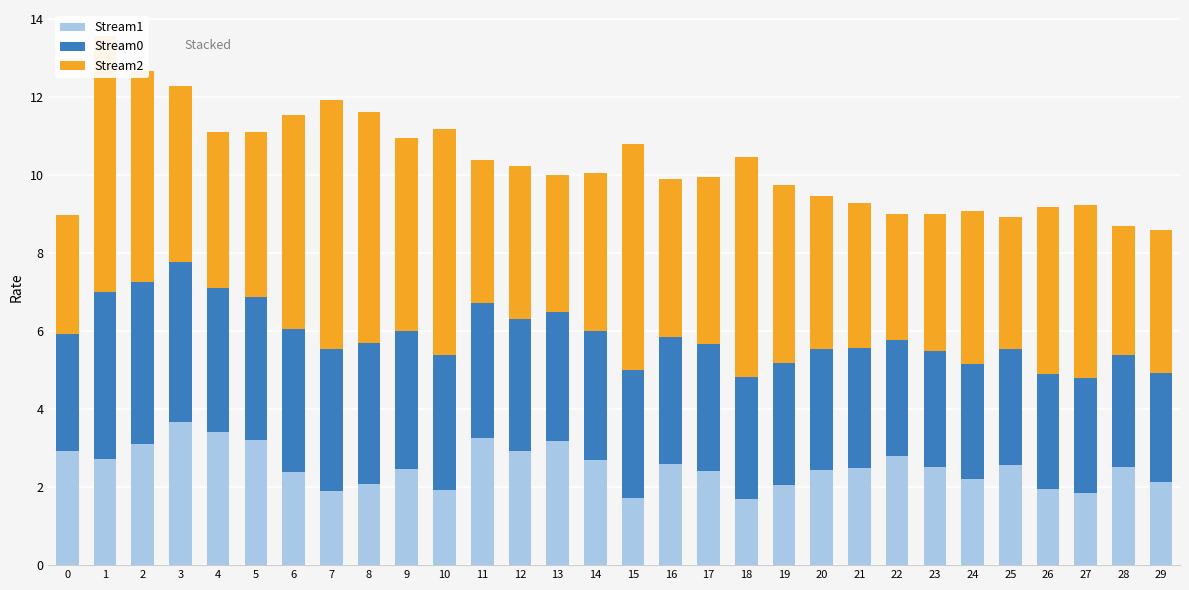

What is the value of the Stream1 bar at the 1st from the left?

2.9